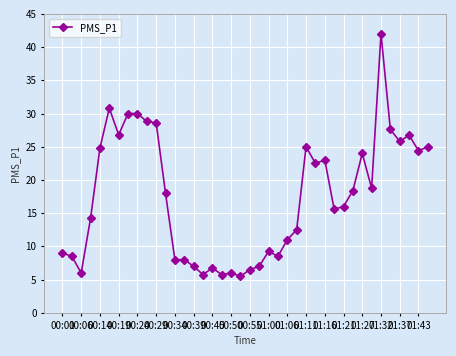

What is the difference between the maximum and minimum values?

36.5